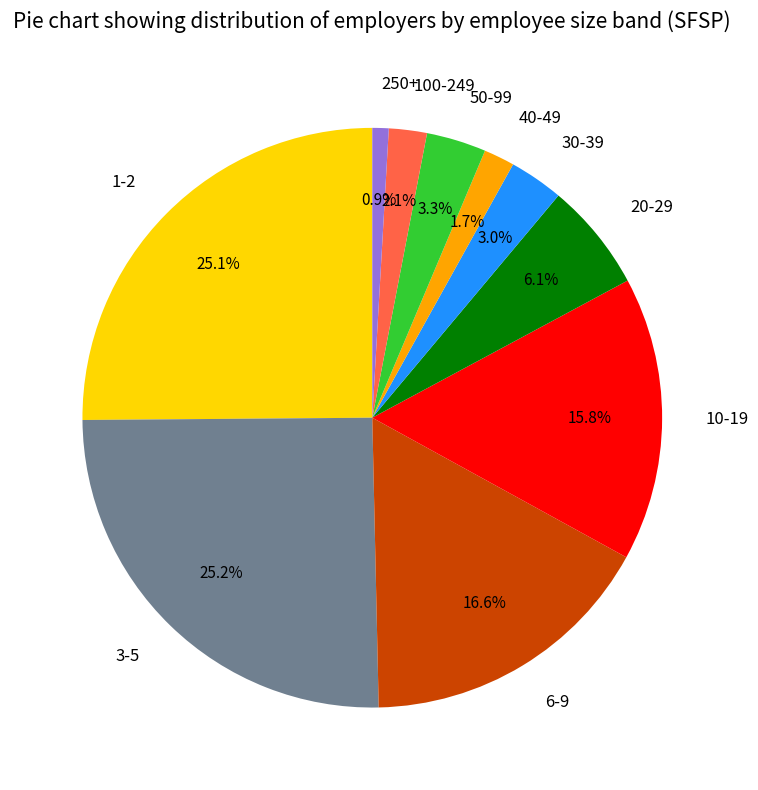

Combined, do 100-249 and 30-39 account for over 50%?

No